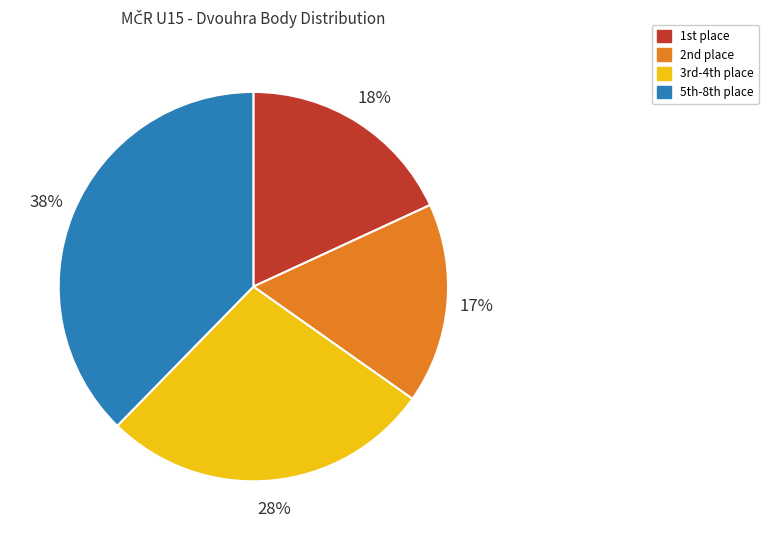

Which slice is the smallest?

2nd place